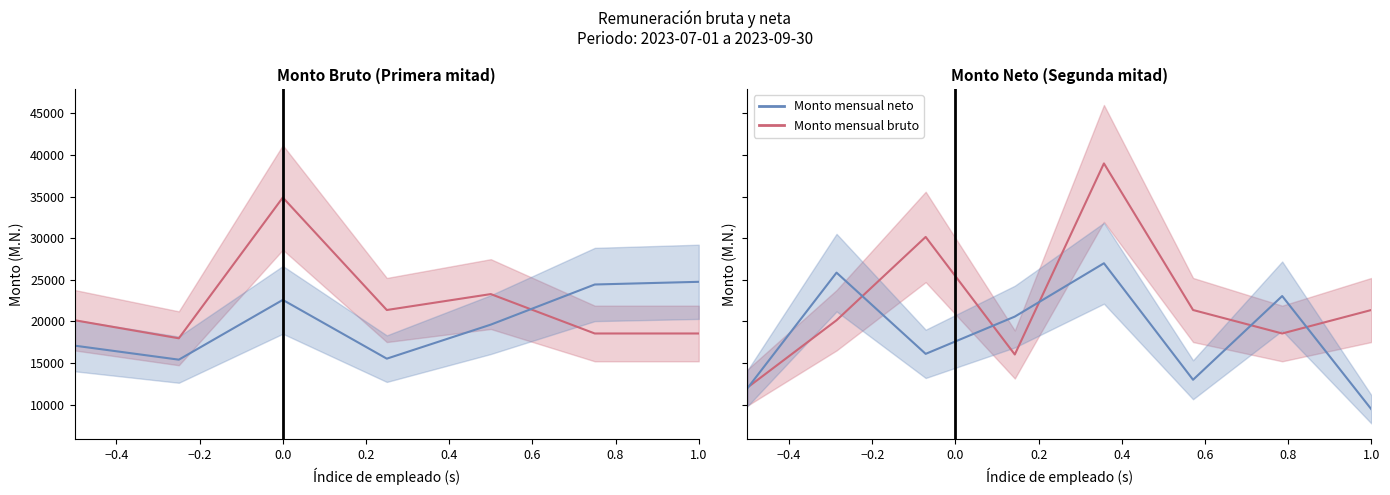

How many values in the Monto mensual neto series are below 20582?

4